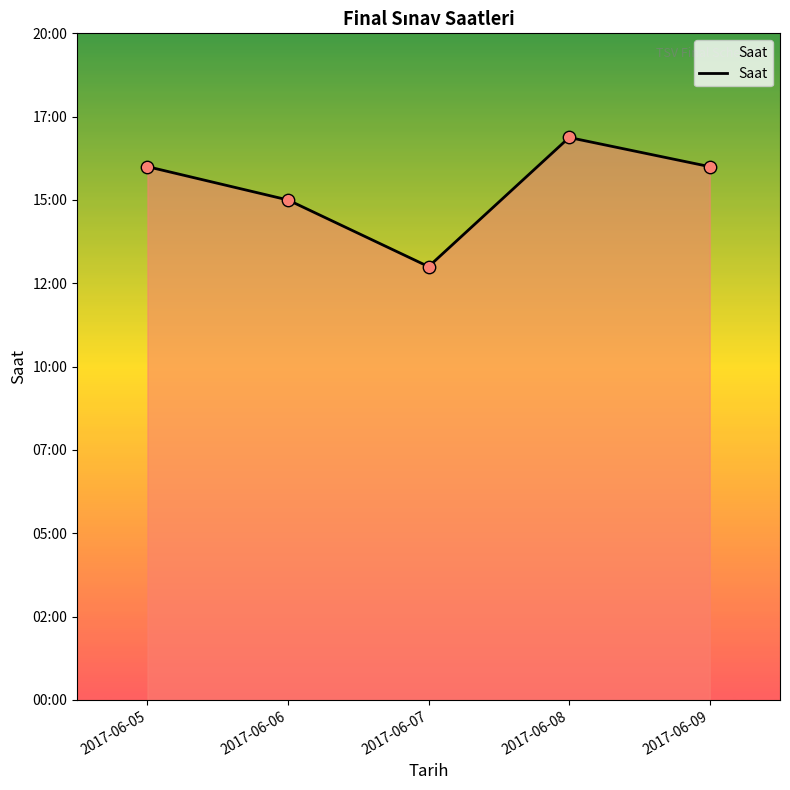

Between 2017-06-05 and 2017-06-06, which is larger?

2017-06-05